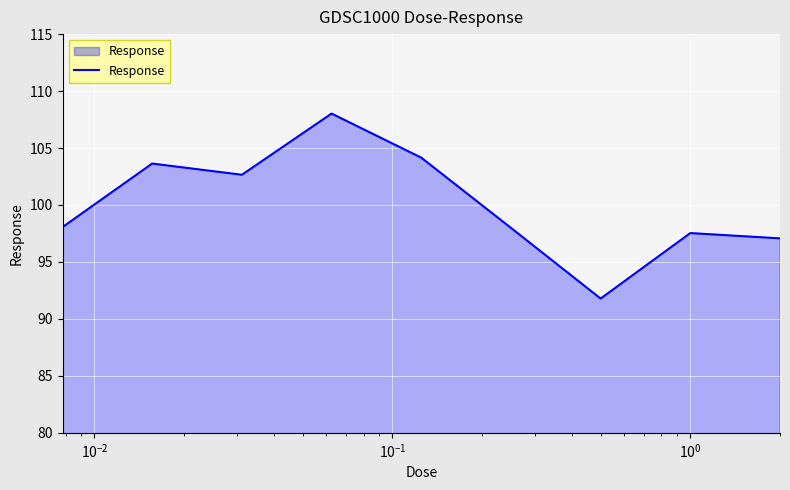

What is the difference between the maximum and minimum values?

16.2